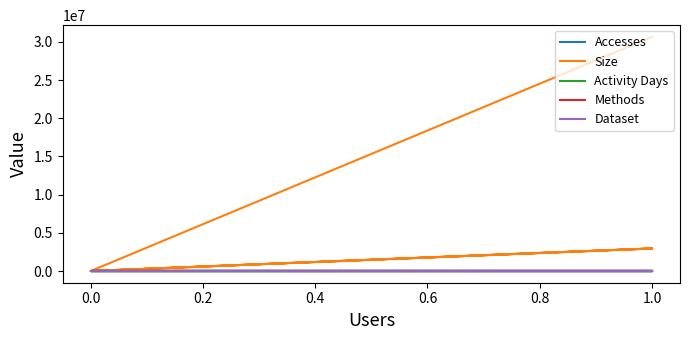

Is this an area chart (filled region under the line)?

No